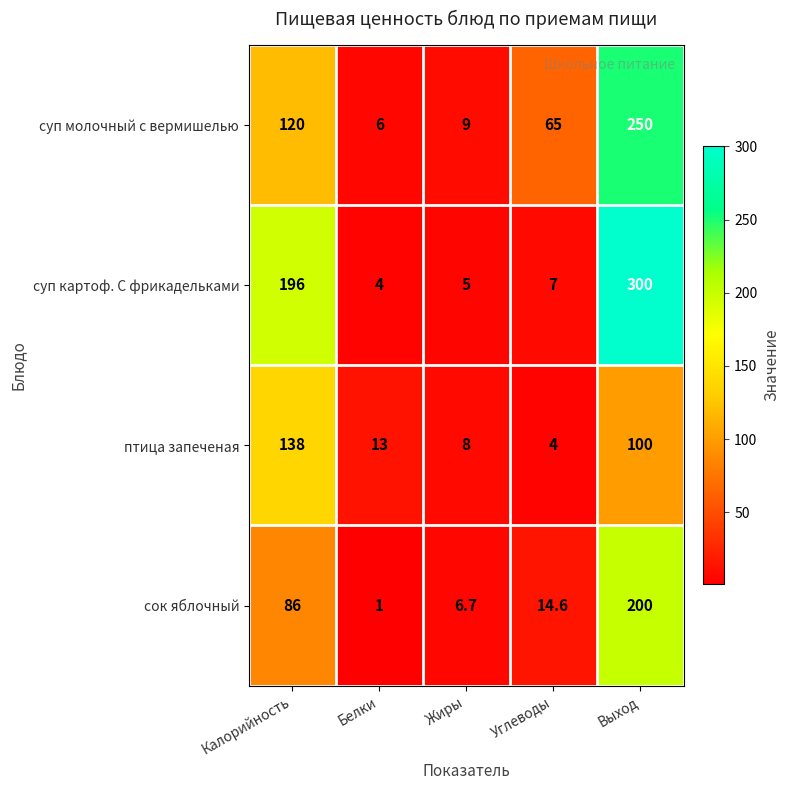

What is the highest value of the суп картоф. С фрикадельками series?

300.0